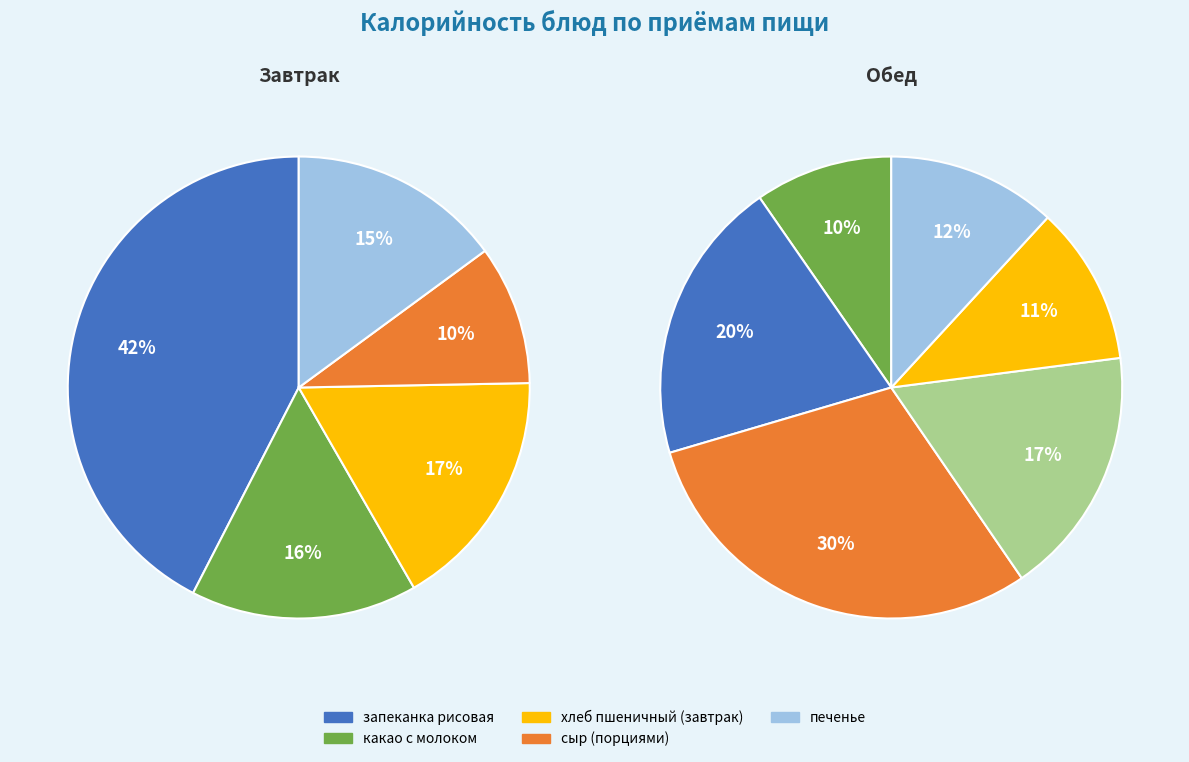

Is печенье the majority of the pie?

No